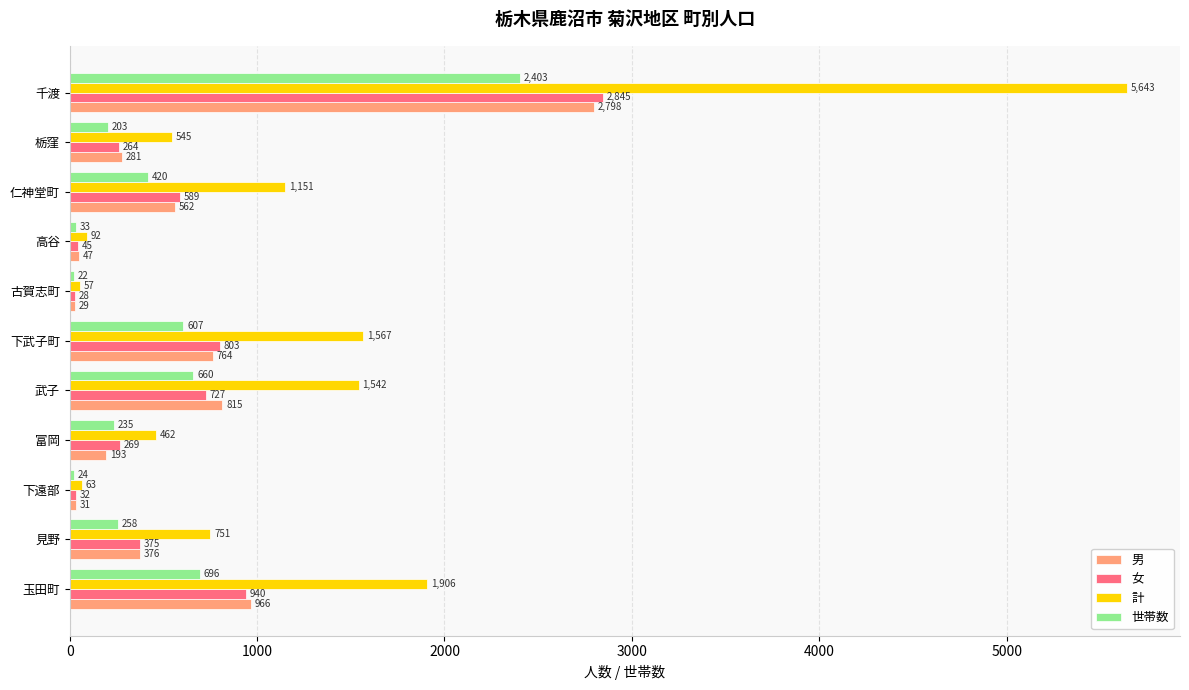

At which category does the chart reach its peak across all series?

千渡